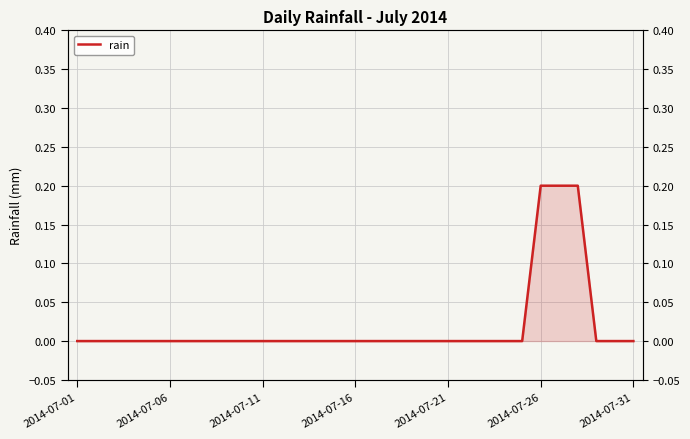

The value at 23 is 0.0. True or false?

True